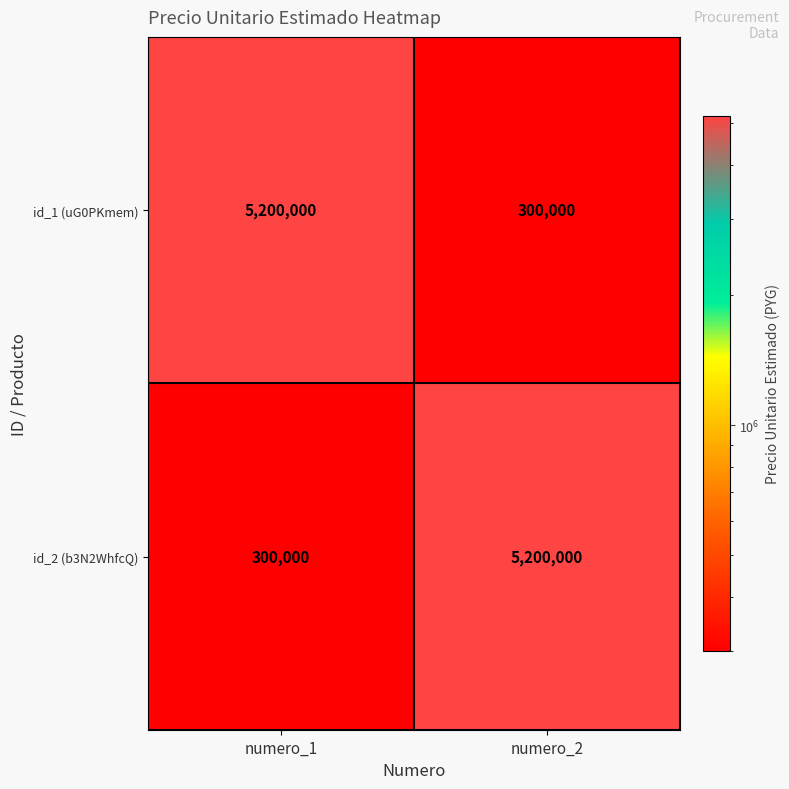

What is the spread (max minus min) of values at numero_2?

4900000